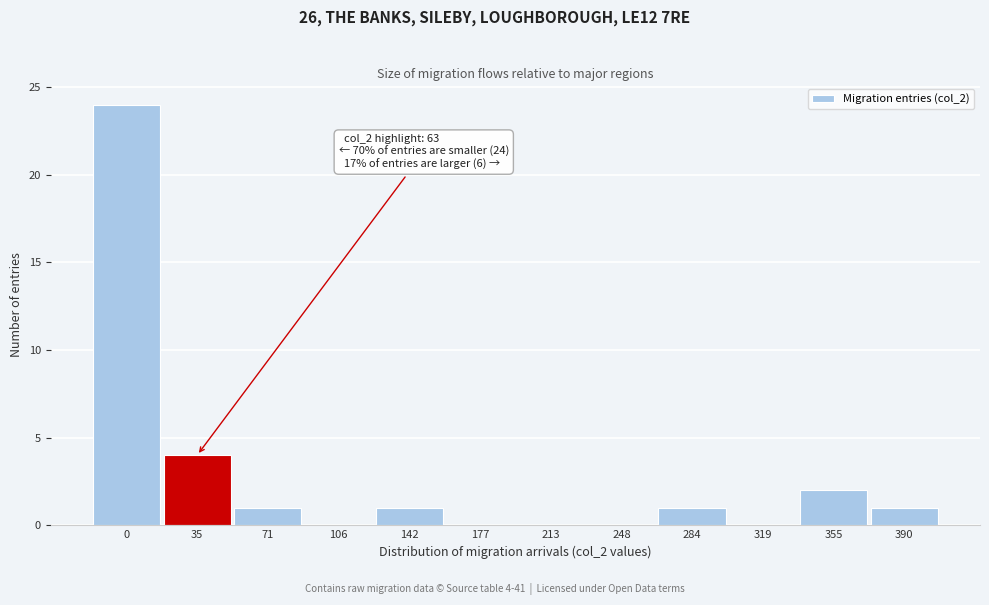

Reading left to right, extract all data points from this chart.

0=24	35=4	71=1	106=0	142=1	177=0	213=0	248=0	284=1	319=0	355=2	390=1